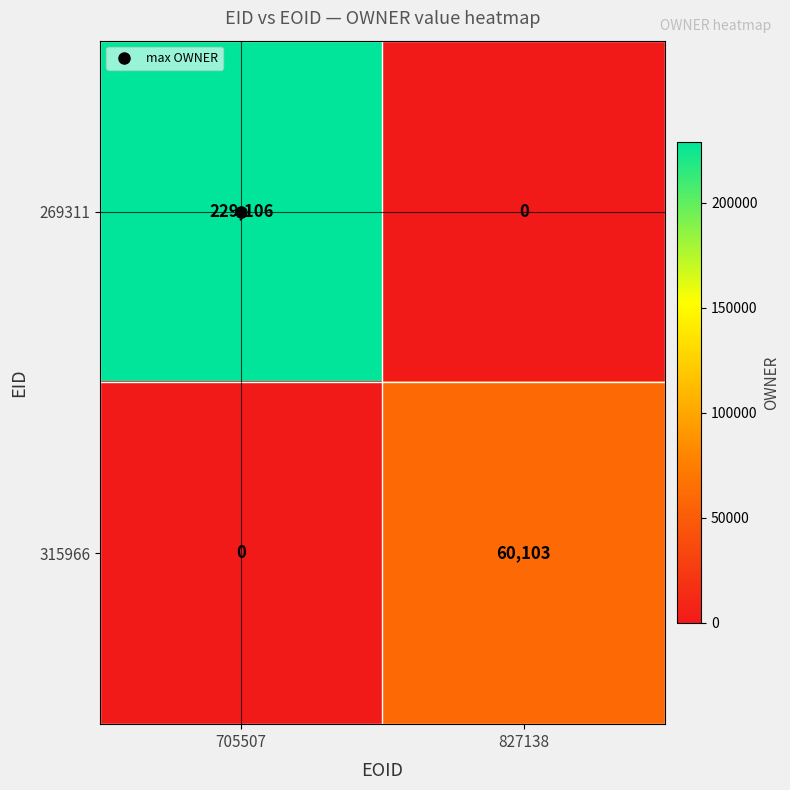

What is the difference between the 315966 values at 705507 and 827138?

60103